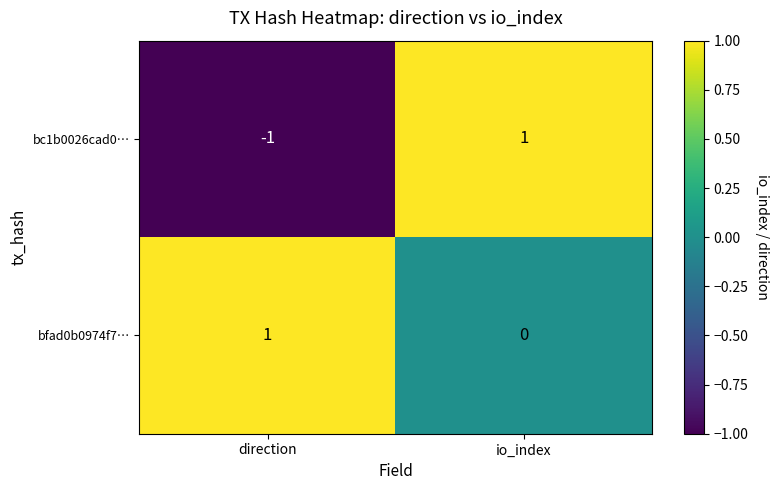

How many values in the bc1b0026cad0… series are below 1?

1